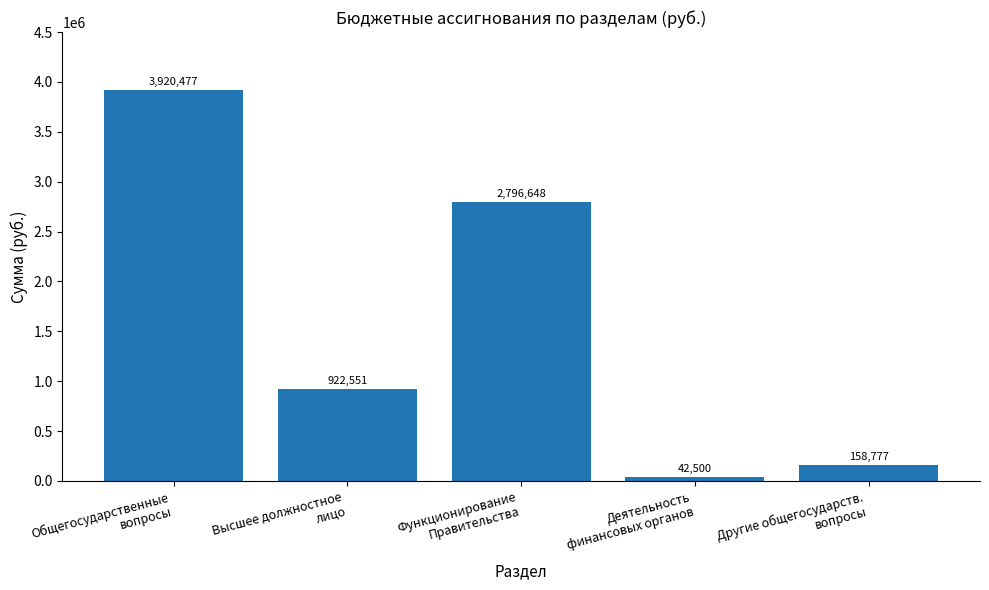

Which has a higher value, Другие общегосударств.
вопросы or Общегосударственные
вопросы?

Общегосударственные
вопросы